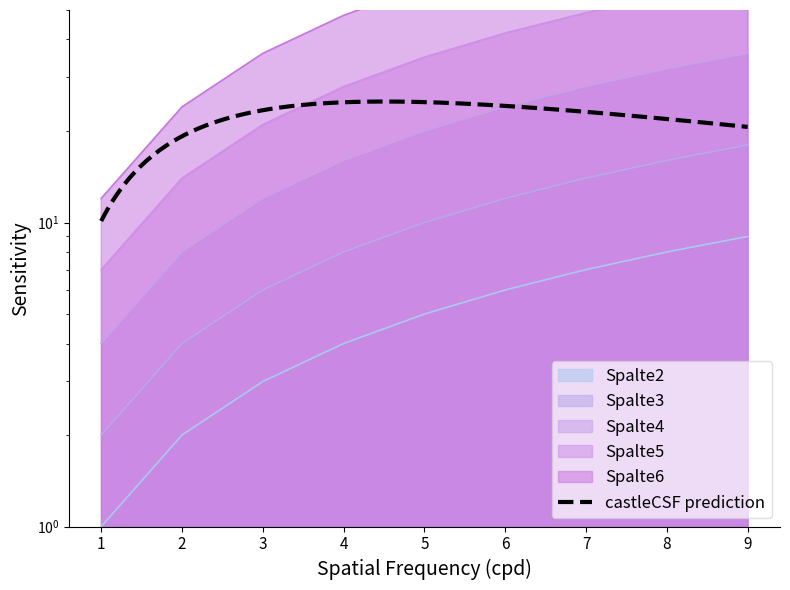

Does the chart display data point markers on the line(s)?

No